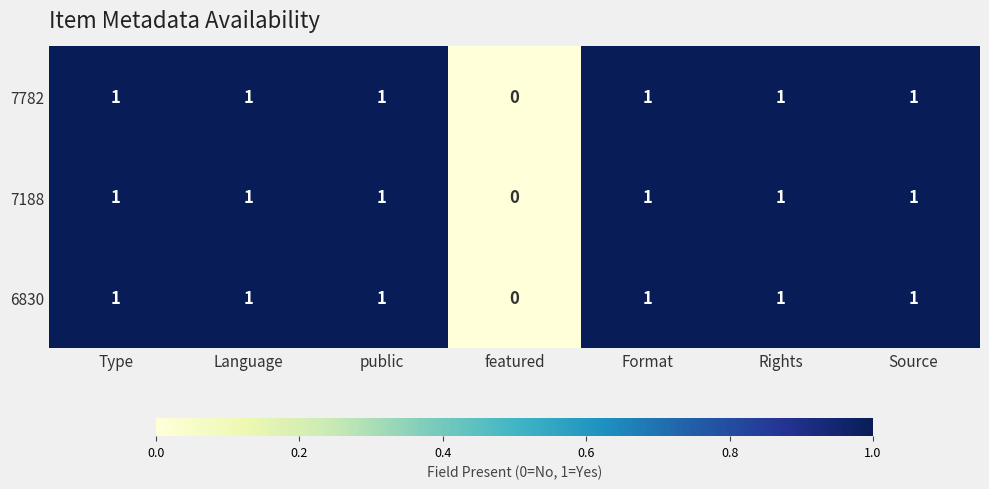

Which category has the lowest value in the 6830 series?

featured